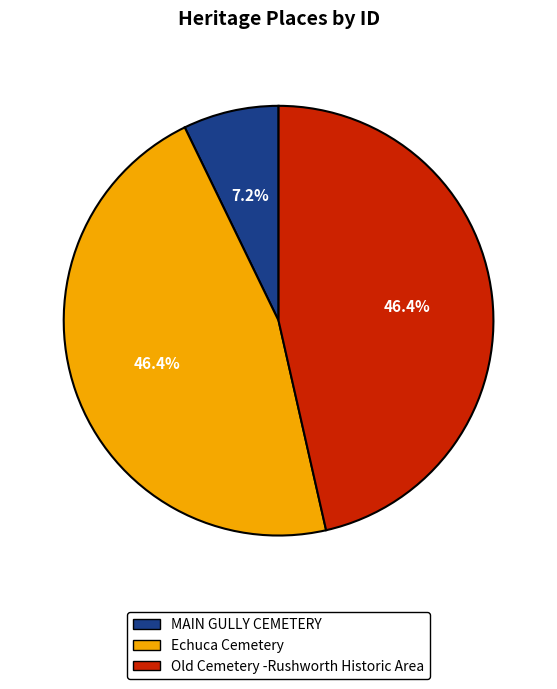

Which category has the smallest portion of the pie?

MAIN GULLY CEMETERY